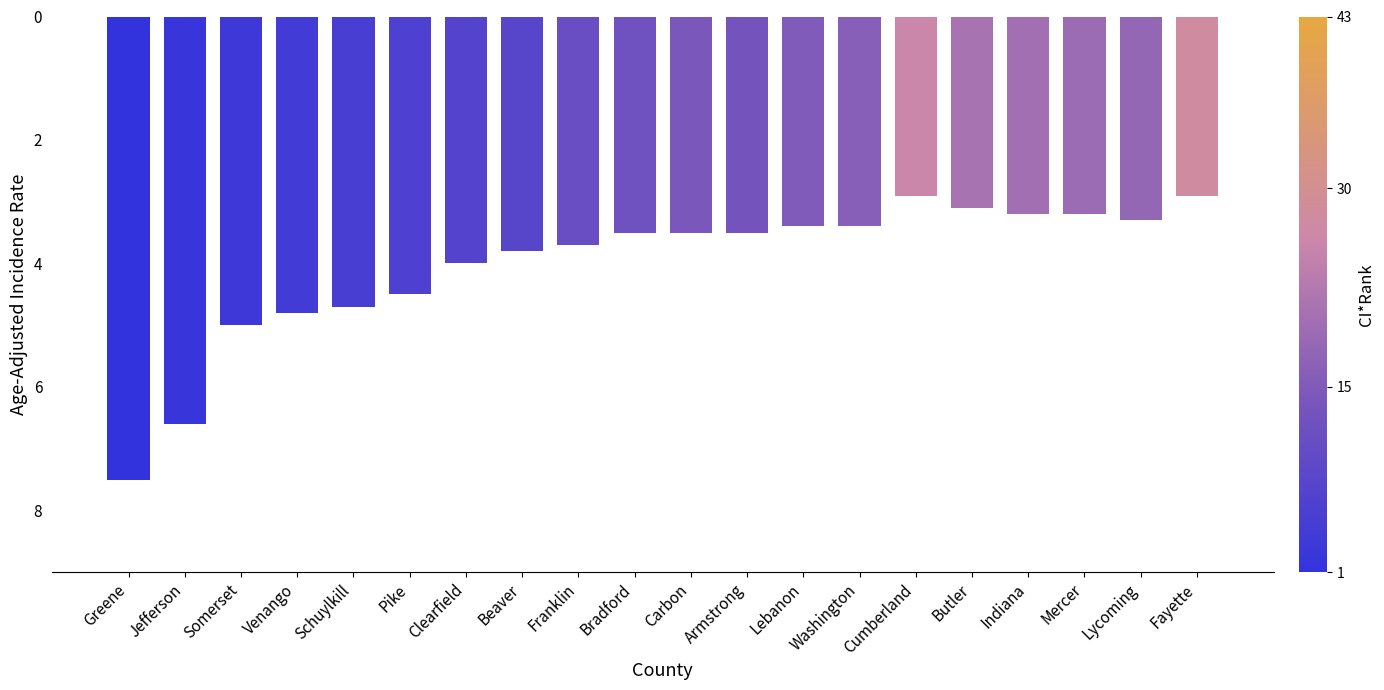

Does the chart contain any negative values?

Yes